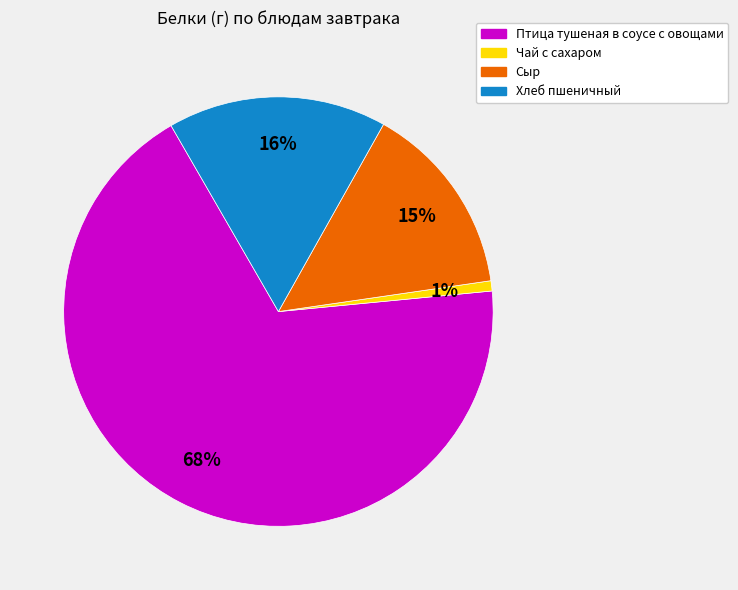

To the nearest percent, what portion does Хлеб пшеничный represent?

16%